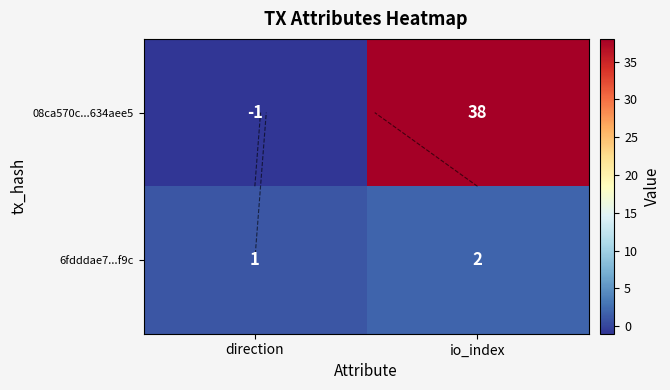

At how many categories does at least one series exceed 5?

1